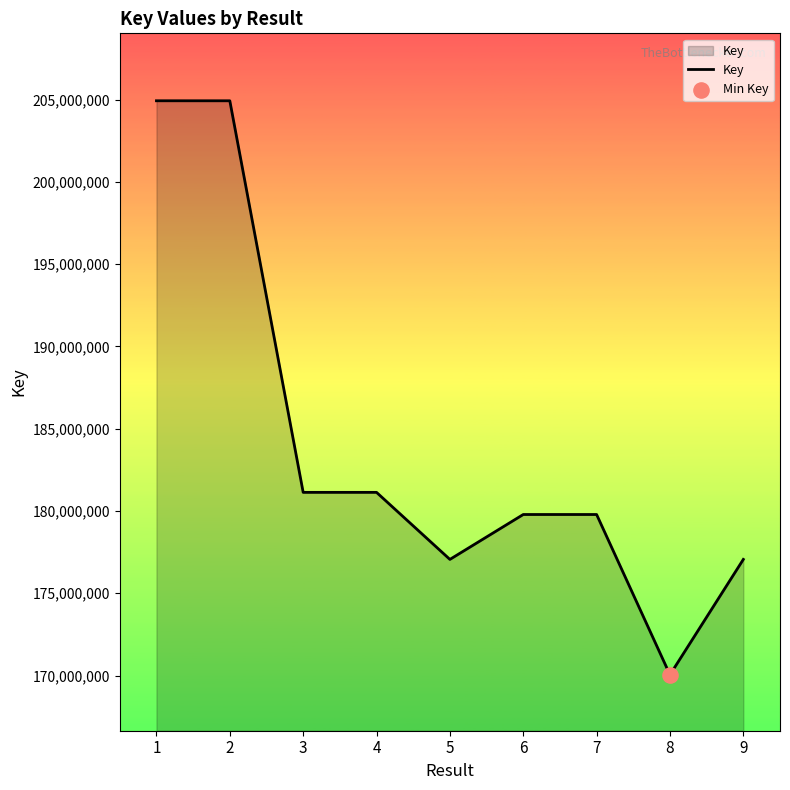

What is the ratio of the value at 7 to the value at 8?

1.1